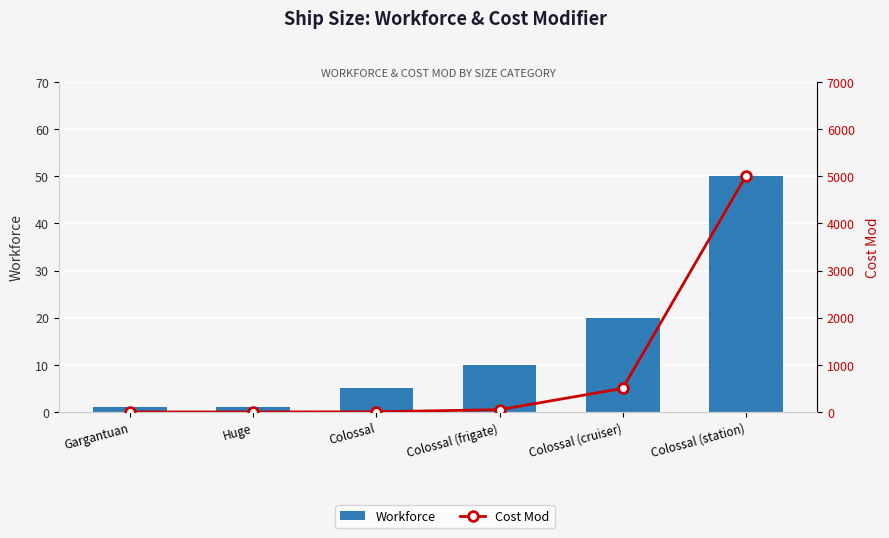

How many groups of bars are there?

6